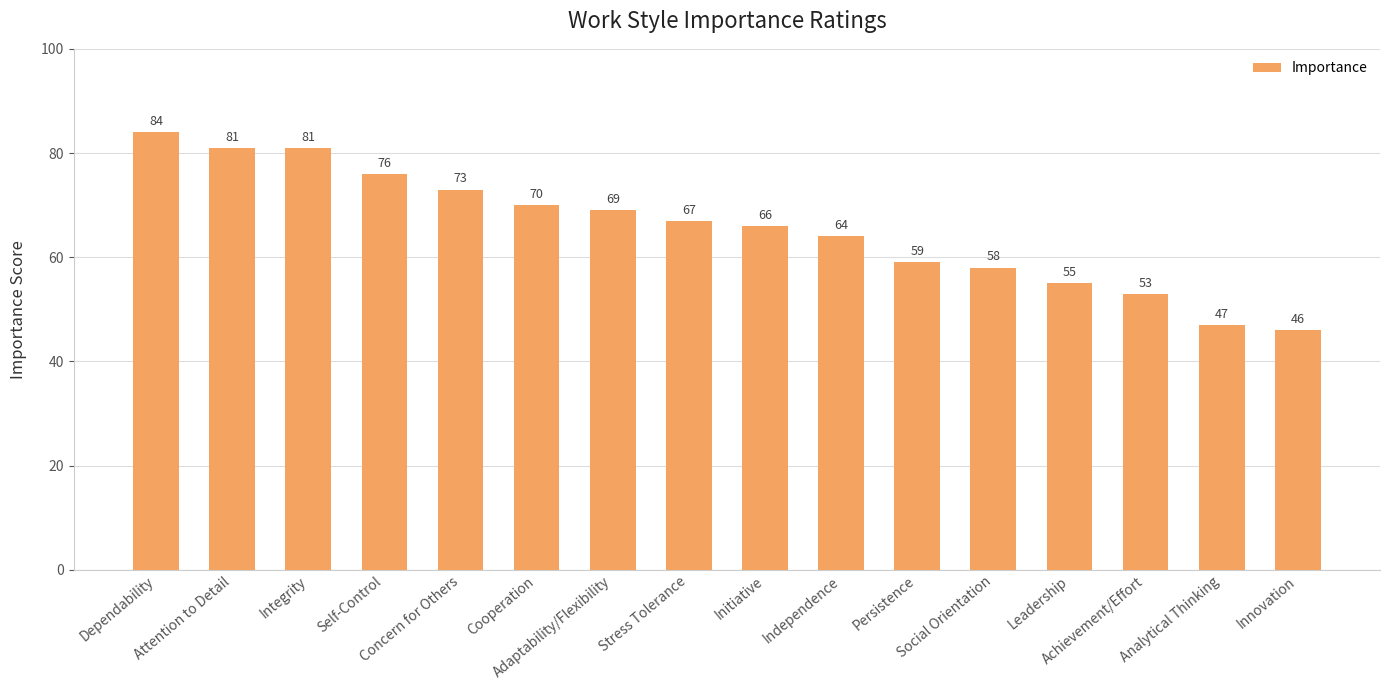

What is the value of the 16th bar from the left?

46